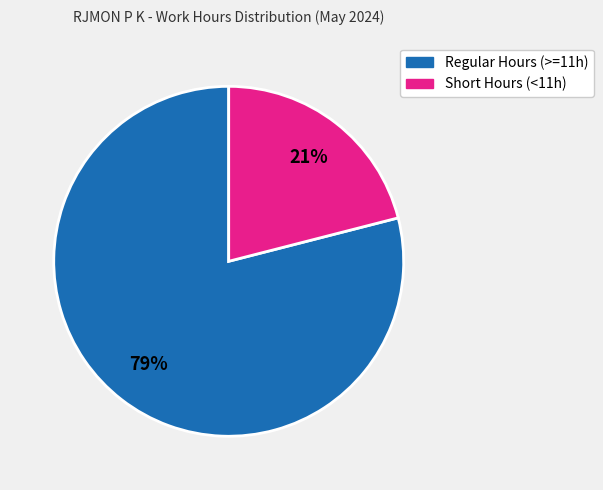

Does any single category account for the majority?

Yes